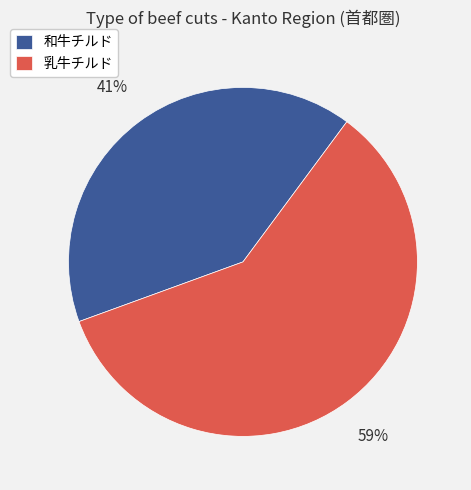

Which category has the biggest portion of the pie?

乳牛チルド